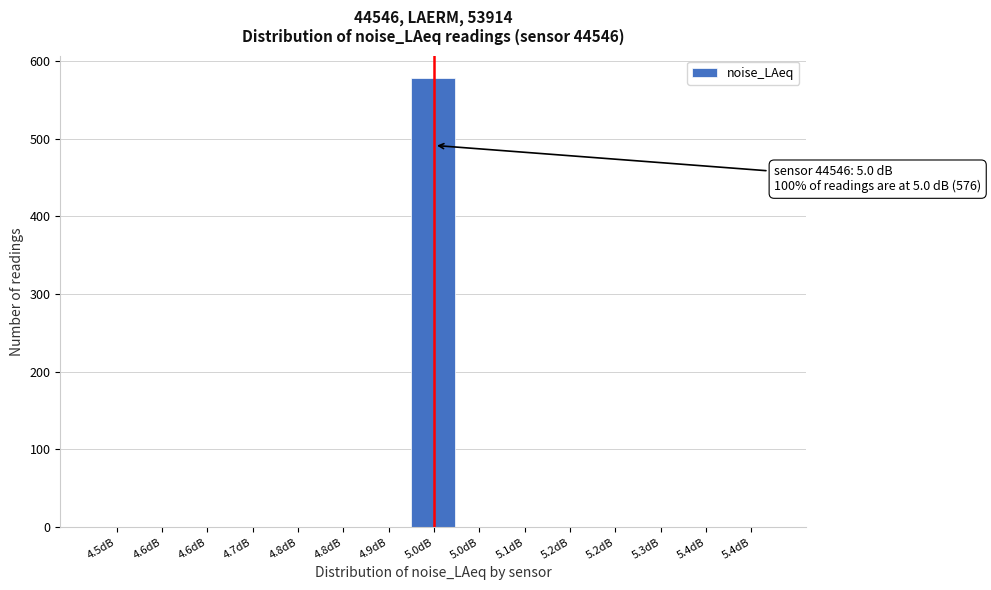

How many categories are shown in the chart?

15